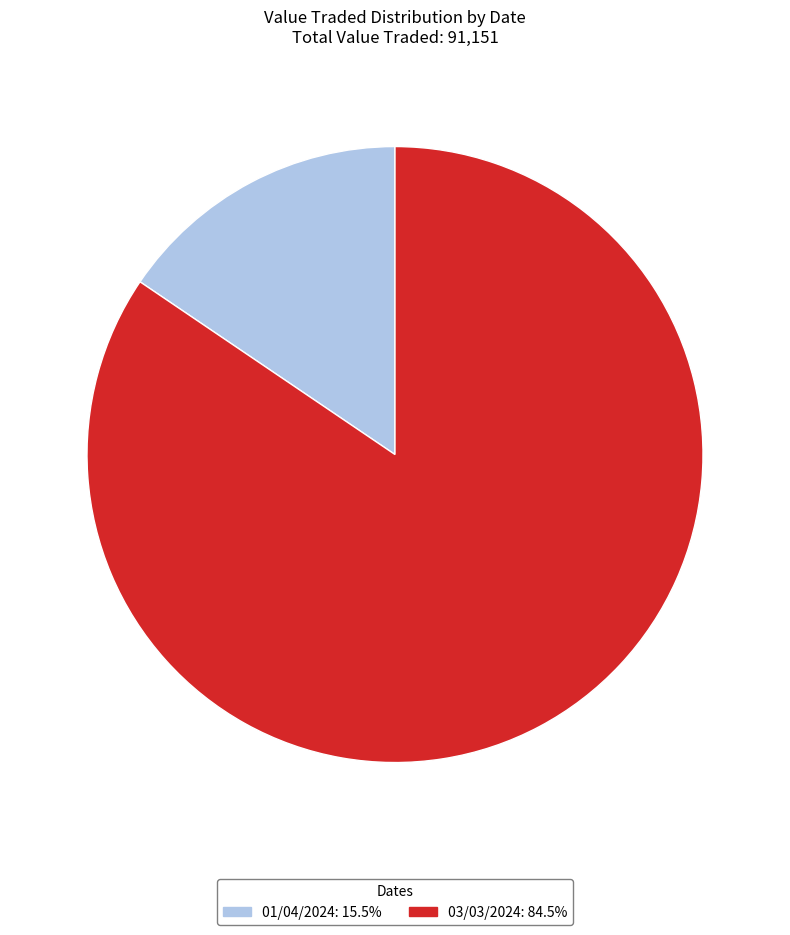

What is the ratio of the value at 03/03/2024: 84.5% to the value at 01/04/2024: 15.5%?

5.4